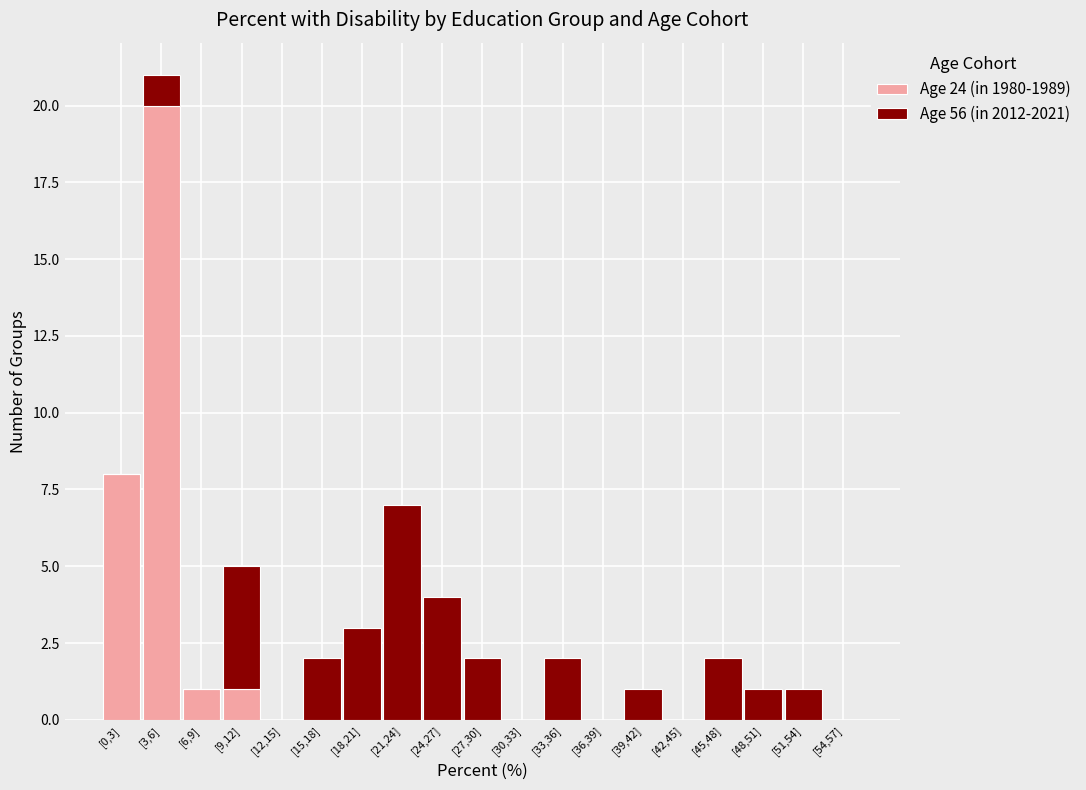

True or false: Age 24 (in 1980-1989) has a value of 0 at [48,51].

True